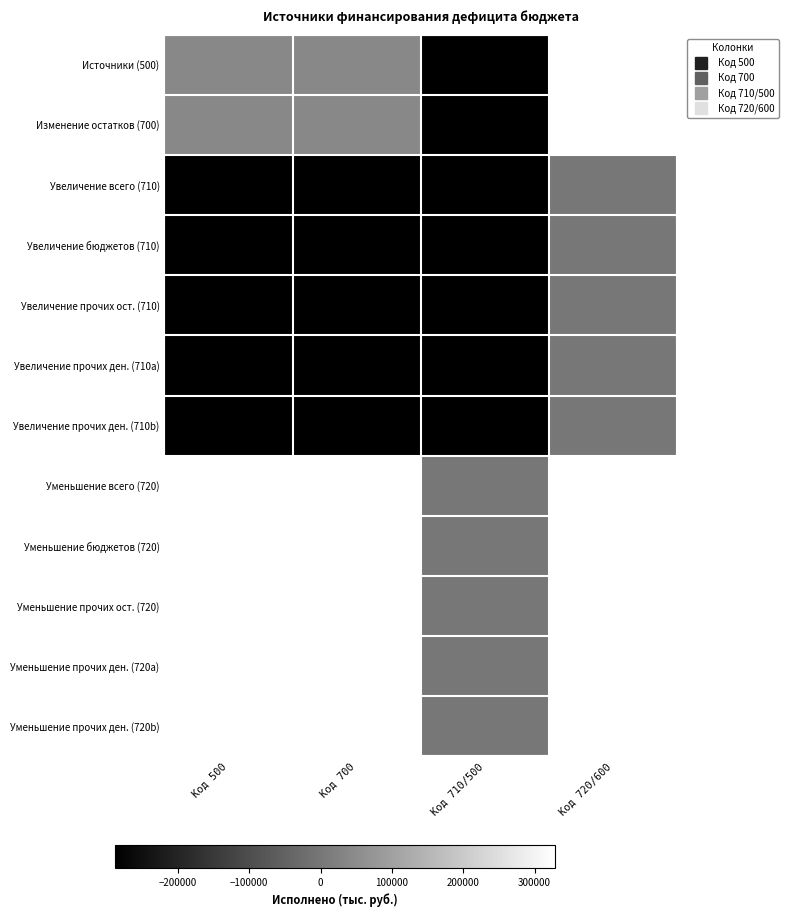

Which label corresponds to the largest value in the chart?

Код 720/600